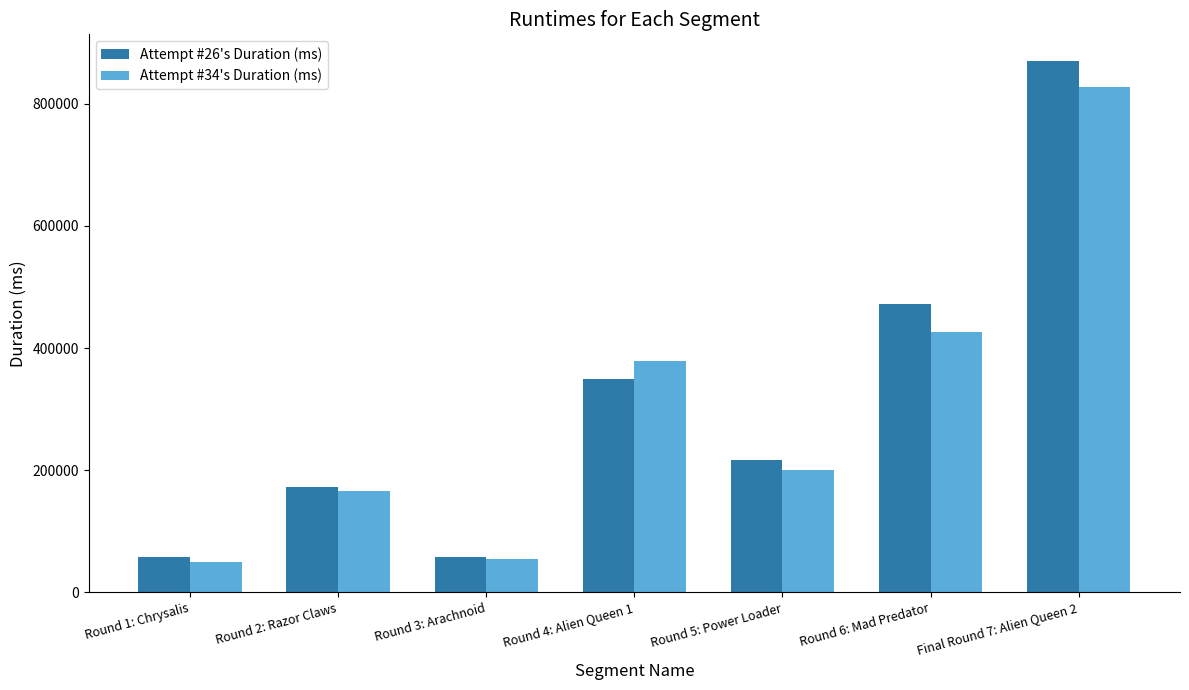

What is the total value across all series at Round 1: Chrysalis?

108690